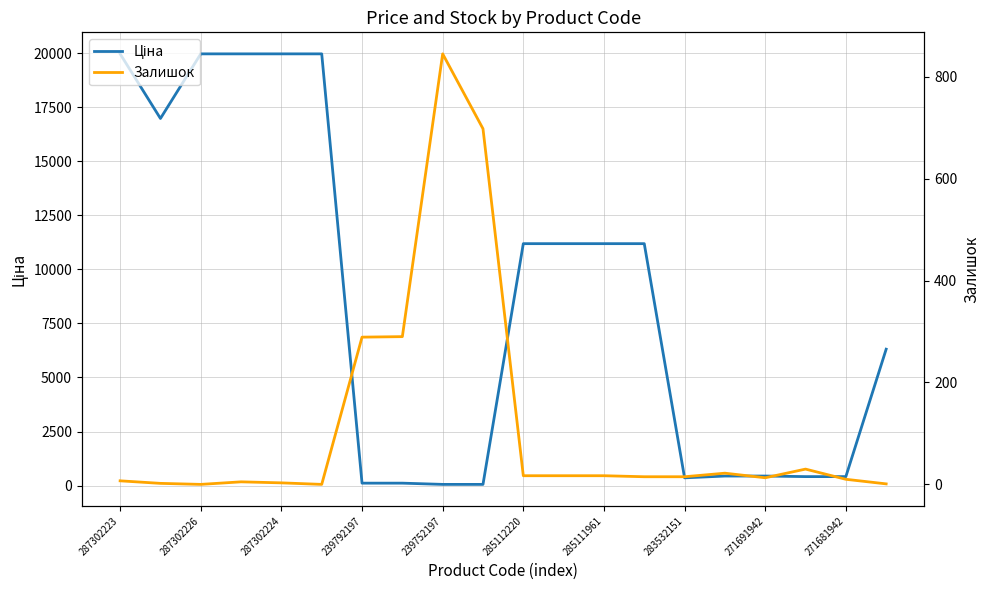

In Ціна, how many points are lower than both neighbors (excluding endpoints)?

2